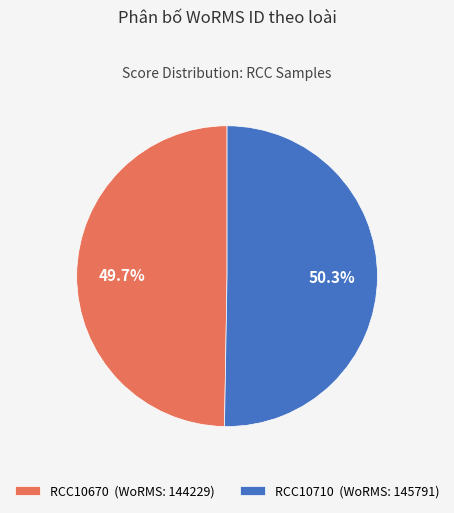

Count the number of slices in the pie.

2